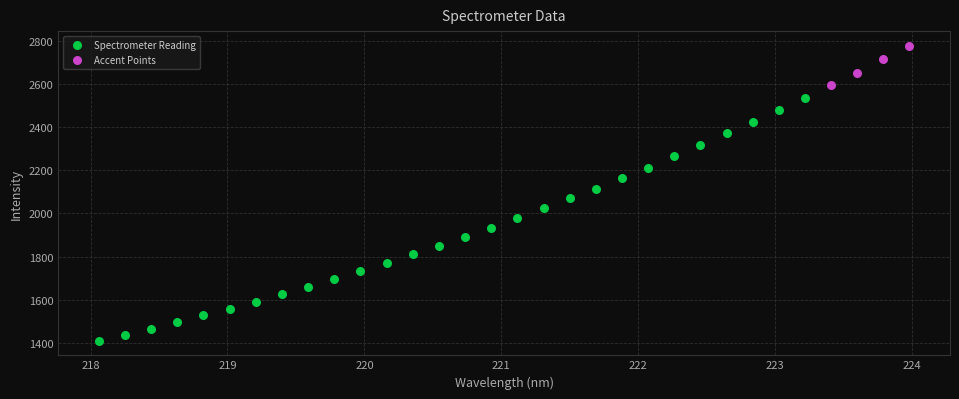

Which series reaches the minimum Y coordinate?

Spectrometer Reading